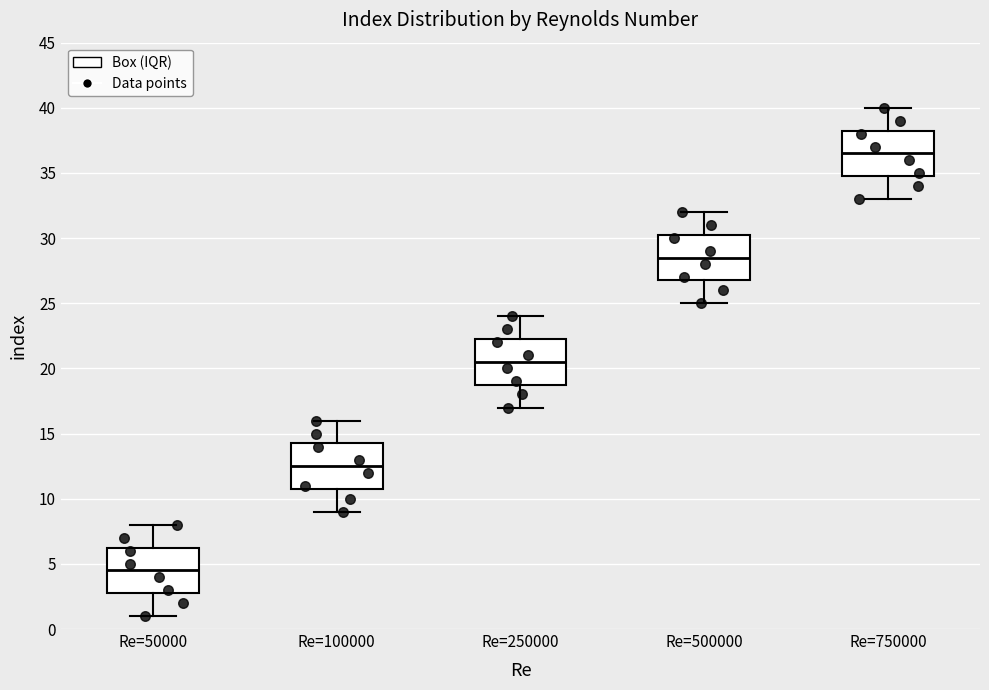

Reading left to right, transcribe this box plot: for each box, give where its median line is, the range the box spans, and where its two whiskers end, as read against the y-axis. The values are not printed on the chart, so give them approximately, as read against the axis.

Re=50000: median 4.5, box 3.0 to 6.5, whiskers 1.0 to 8.0
Re=100000: median 12.5, box 11.0 to 14.5, whiskers 9.0 to 16.0
Re=250000: median 20.5, box 19.0 to 22.5, whiskers 17.0 to 24.0
Re=500000: median 28.5, box 27.0 to 30.5, whiskers 25.0 to 32.0
Re=750000: median 36.5, box 35.0 to 38.5, whiskers 33.0 to 40.0